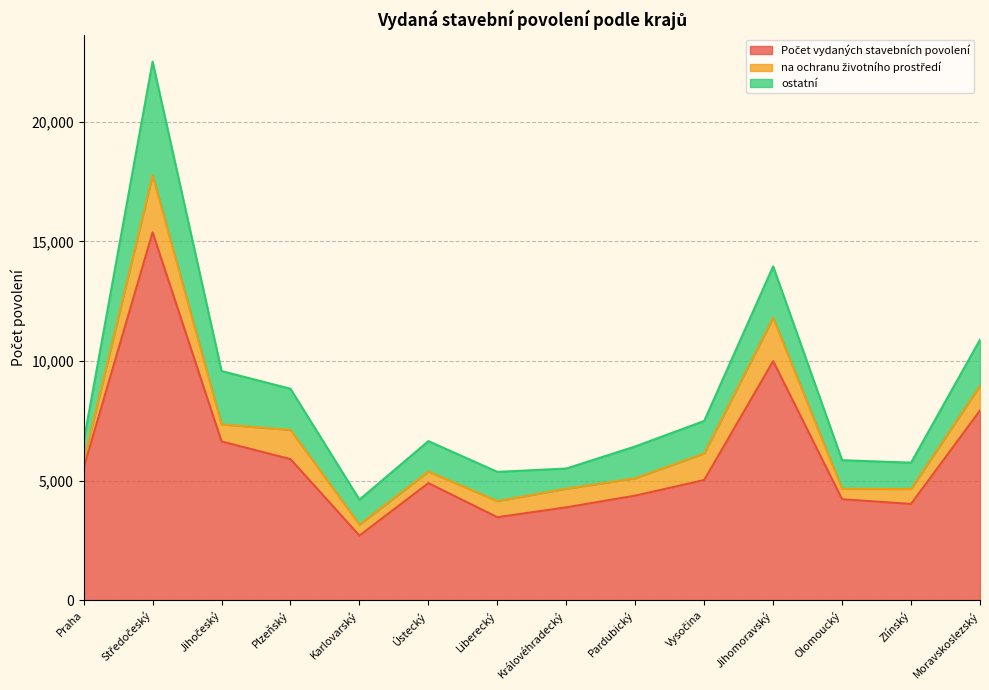

At which category does na ochranu životního prostředí reach its first local peak?

Středočeský